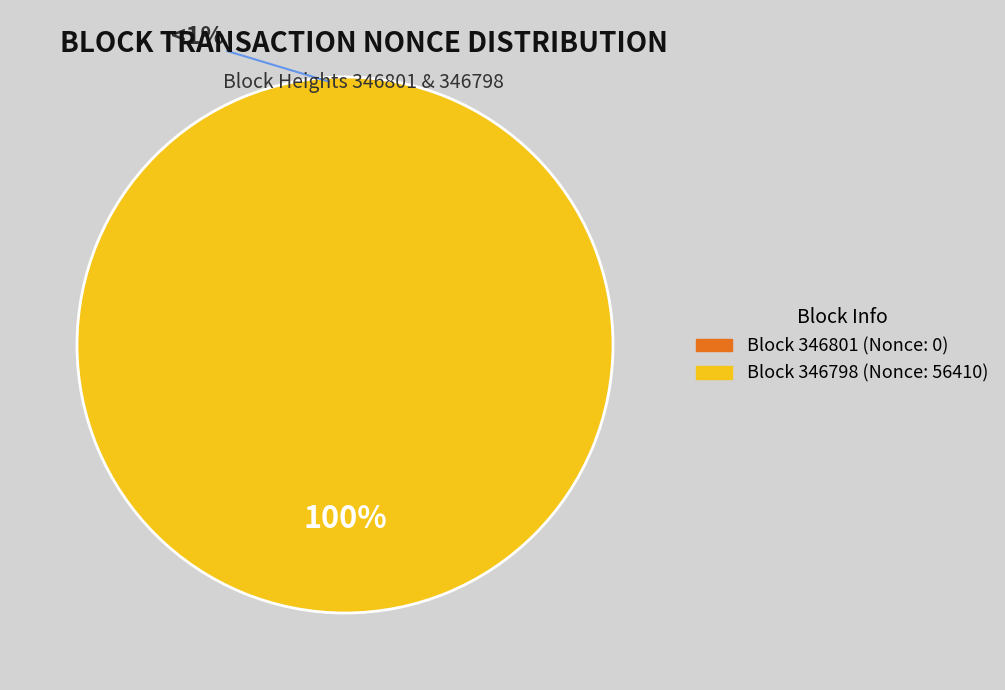

To the nearest percent, what is the average slice percentage?

50%